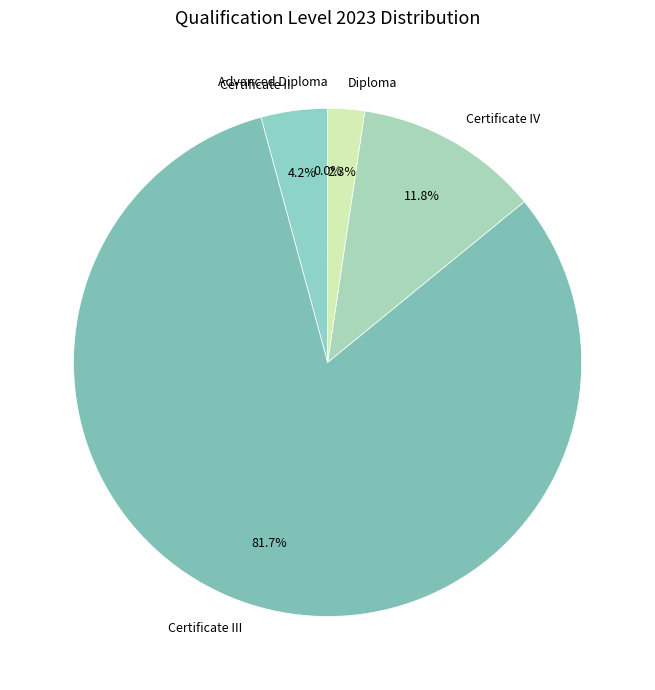

Which slice is the largest?

Certificate III